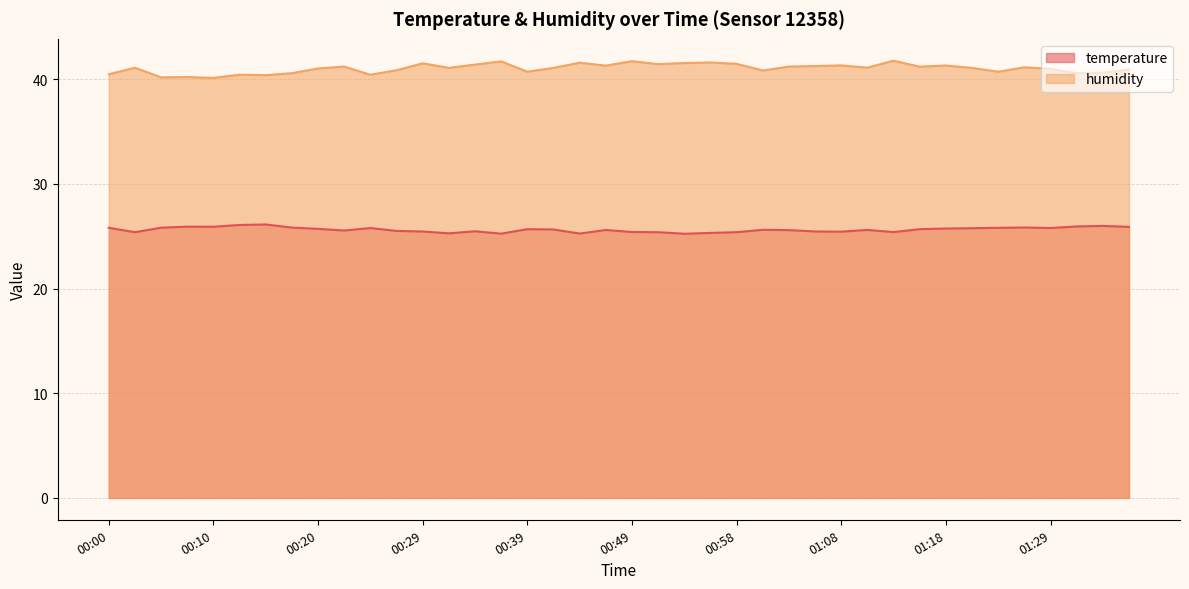

What is the label of the 30th point from the left?

01:11